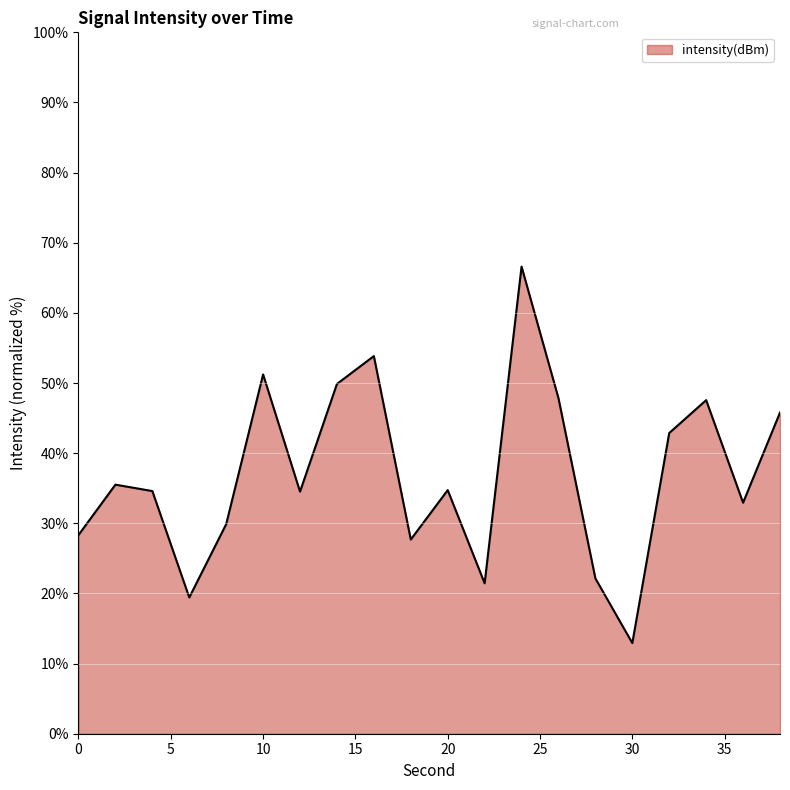

What is the minimum value shown in the chart?

12.9